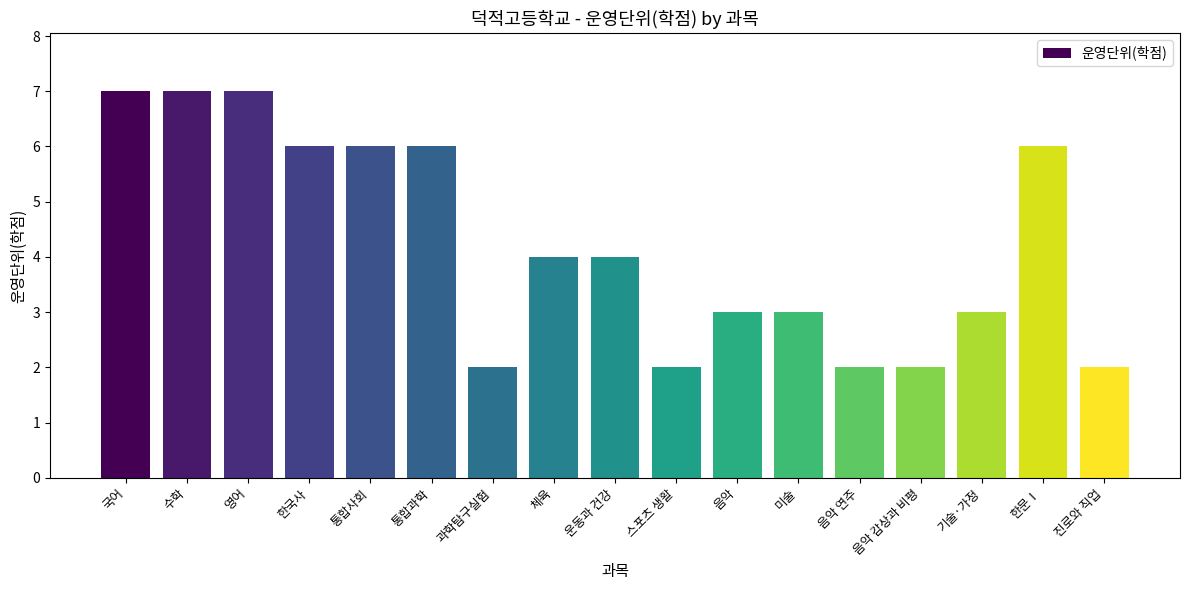

What is the smallest value displayed?

2